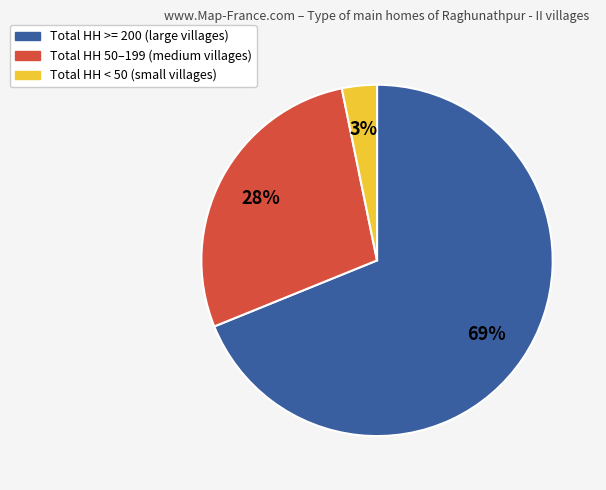

Is the sum of Total HH < 50 (small villages) and Total HH >= 200 (large villages) greater than half?

Yes